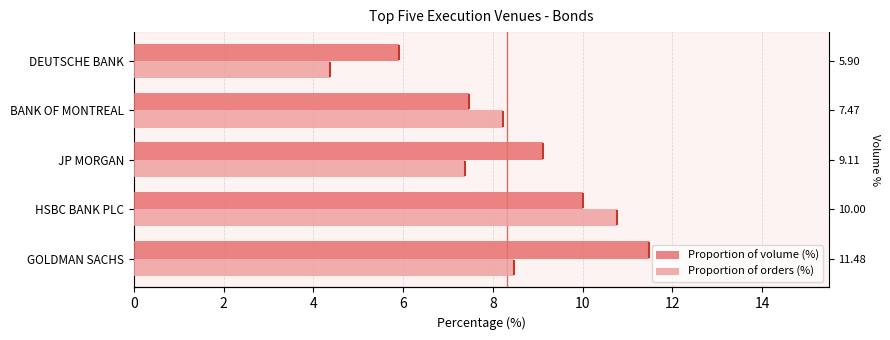

At 0, list the series in order from largest to smallest.

Proportion of volume (%), Proportion of orders (%)